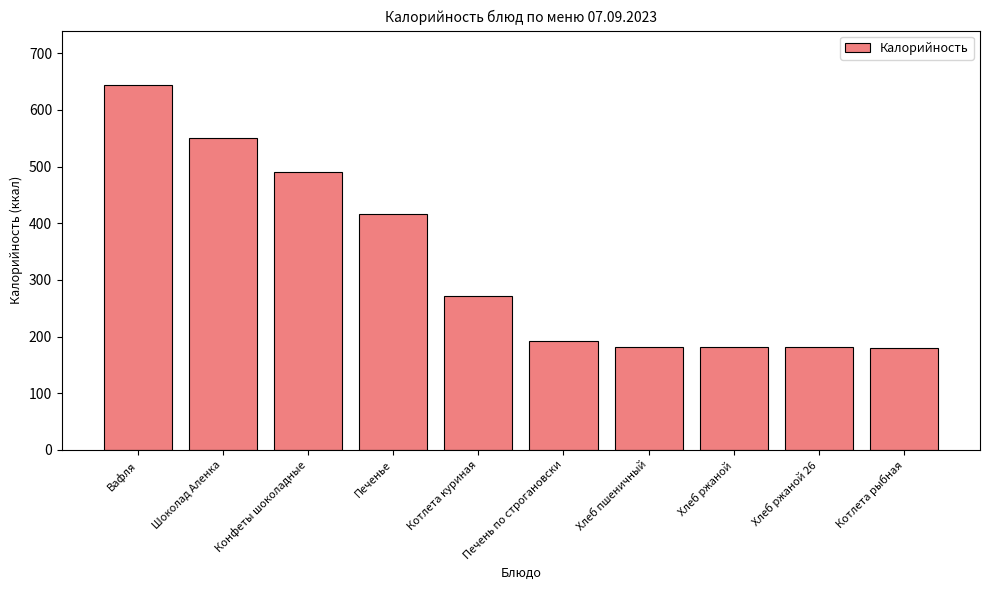

What is the value of the 3rd bar from the left?

491.0